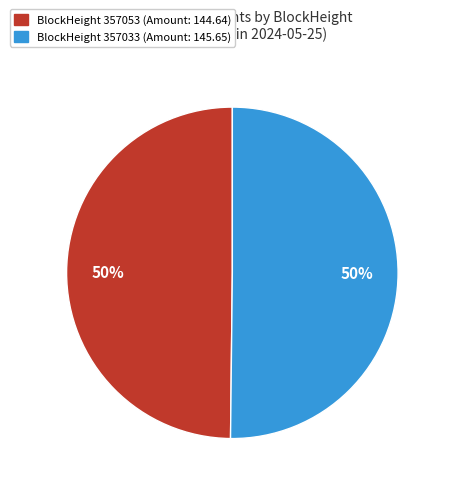

To the nearest percent, what is the average slice percentage?

50%